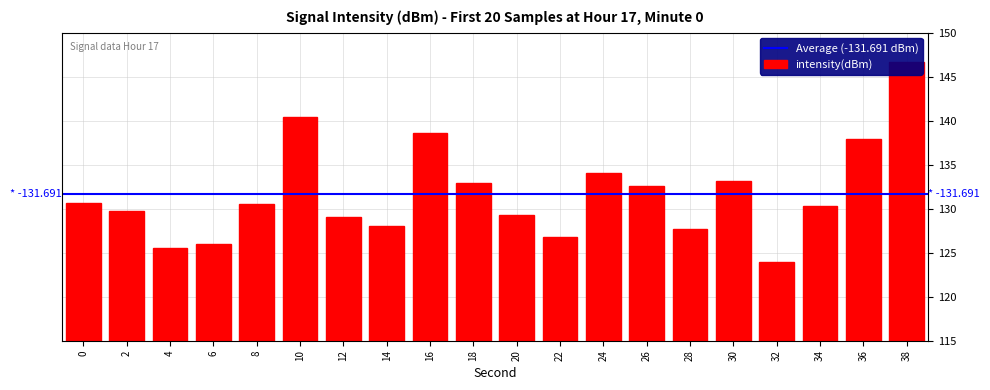

Which has a higher value, 18 or 12?

18